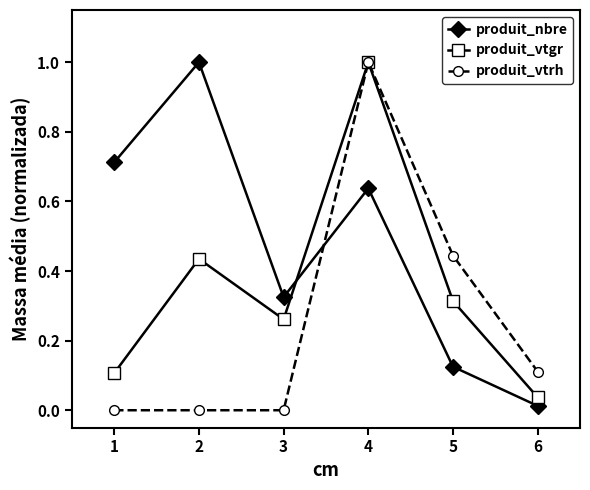

Does the chart have visible grid lines?

No